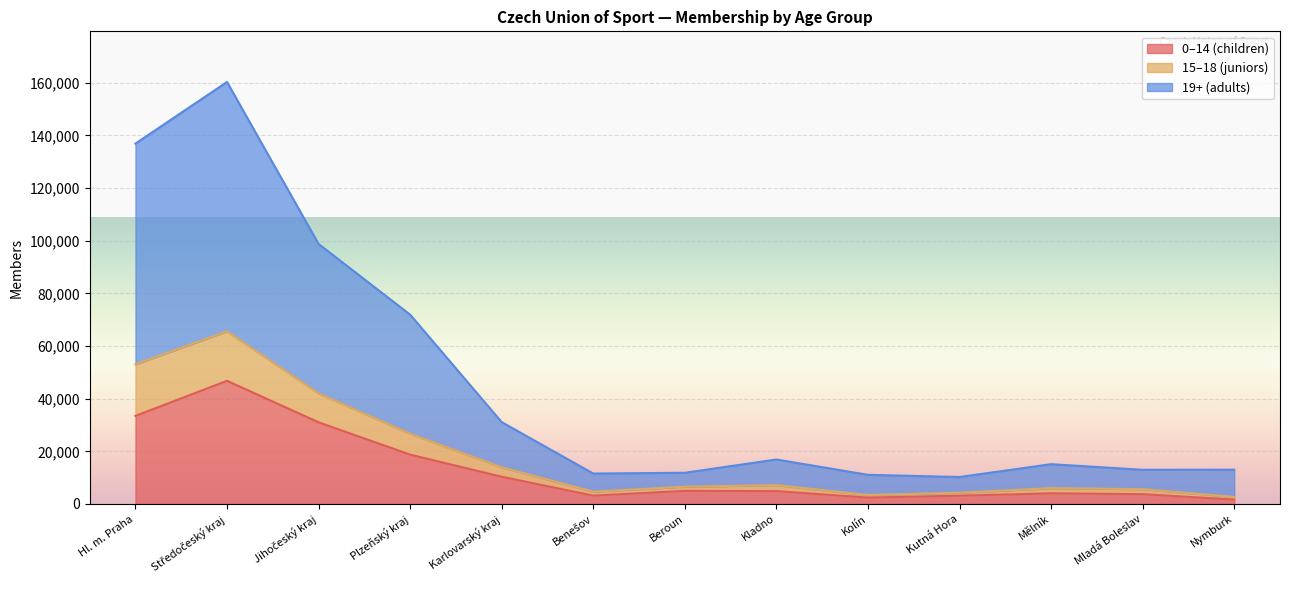

Where does the 15–18 (juniors) series first go above 15124?

Hl. m. Praha